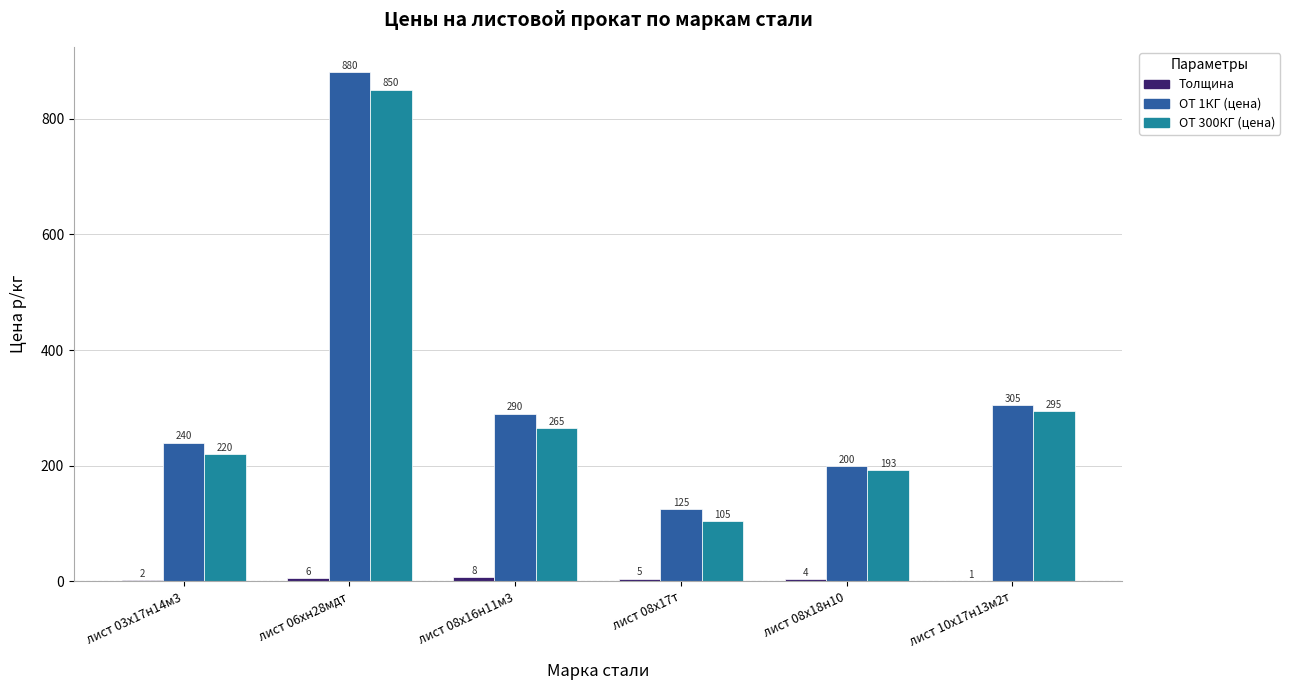

True or false: ОТ 1КГ (цена) has a value of 294 at лист 08х18н10.

False